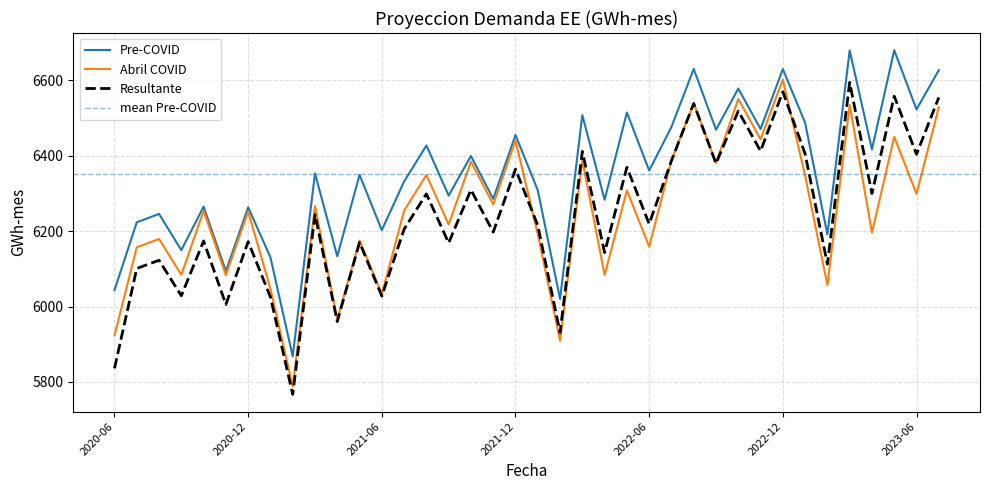

Which has a higher value, 2022-07 or 2021-02?

2022-07